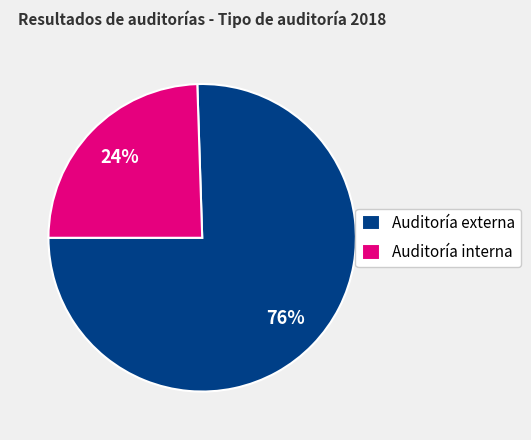

To the nearest percent, what portion does Auditoría externa represent?

76%